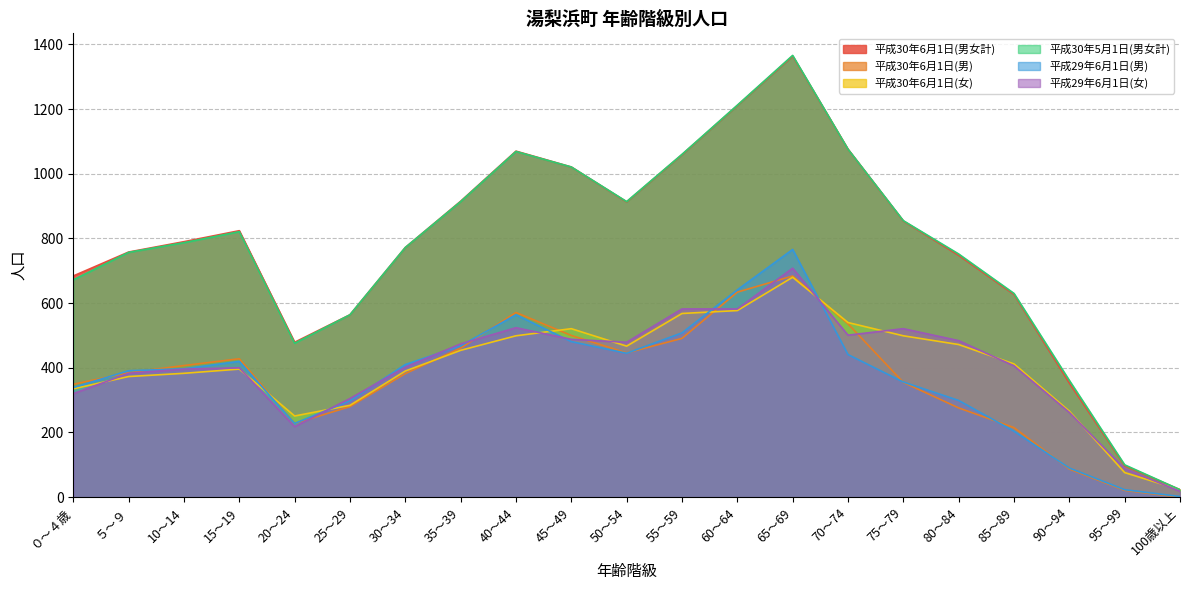

In 平成30年5月1日(男女計), how many points are lower than both neighbors (excluding endpoints)?

2